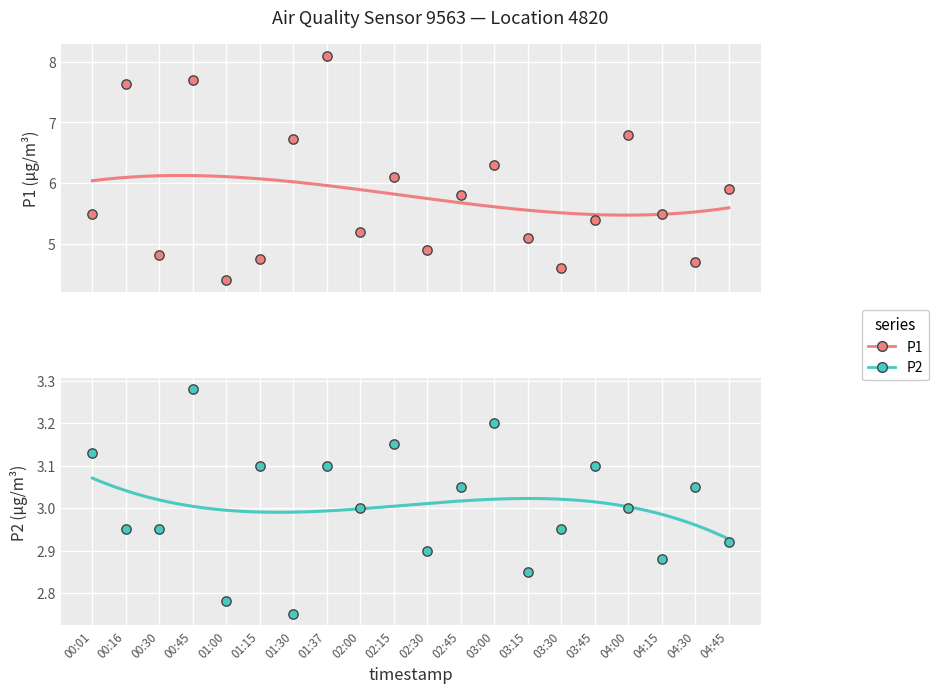

At which category is the sum across all series the highest?

01:37